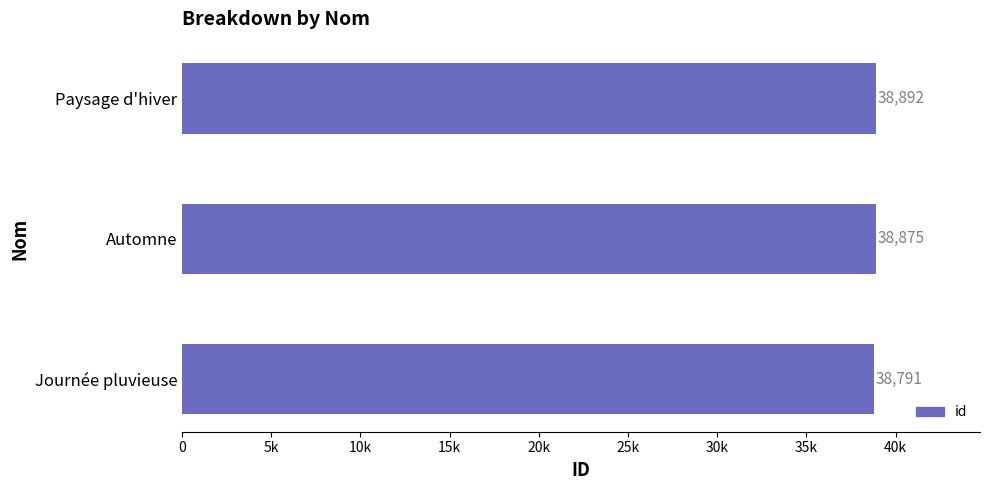

How many values exceed 38875?

1